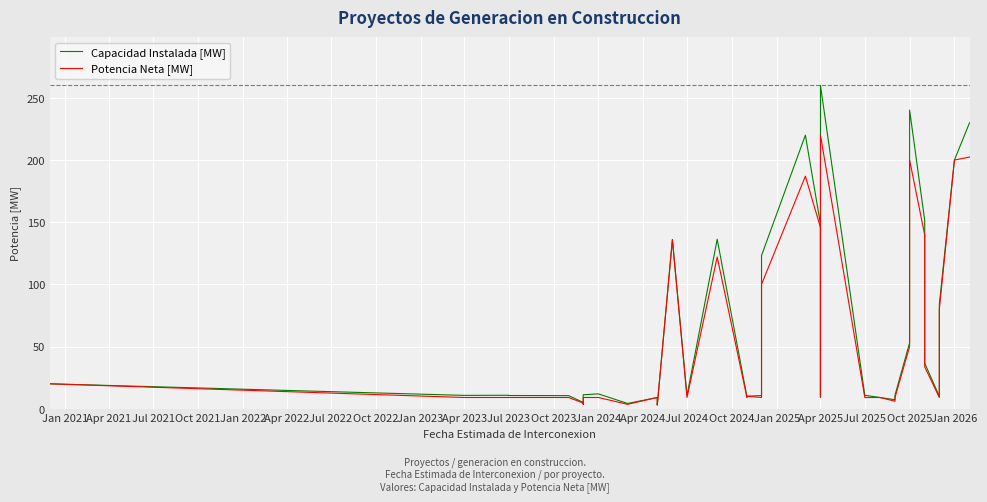

Reading right to left, transcribe all the data shown in this chart.

Capacidad Instalada [MW]: 230.0	200.0	84.0	9.9	36.6	151.4	240.2	53.0	10.9	7.2	9.0	9.0	10.8	260.0	10.9	148.5	220.0	123.2	40.0	10.6	10.0	9.7	136.3	136.3	10.6	136.0	3.0	9.0	4.2	11.9	11.2	4.2	5.0	10.5	10.6	10.8	10.7	20.0
Potencia Neta [MW]: 202.4	200.0	80.0	9.0	33.6	139.7	200.0	50.0	9.0	6.0	9.0	9.0	9.0	220.0	9.0	145.7	187.0	100.0	40.0	9.0	10.0	9.0	122.0	122.0	9.0	136.0	2.9	9.0	3.5	9.0	9.0	3.5	4.5	9.0	9.0	9.0	9.0	20.0